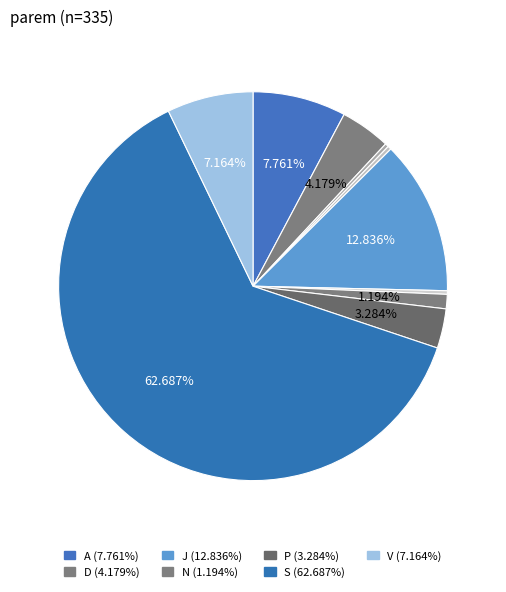

How many slices are in this pie chart?

10